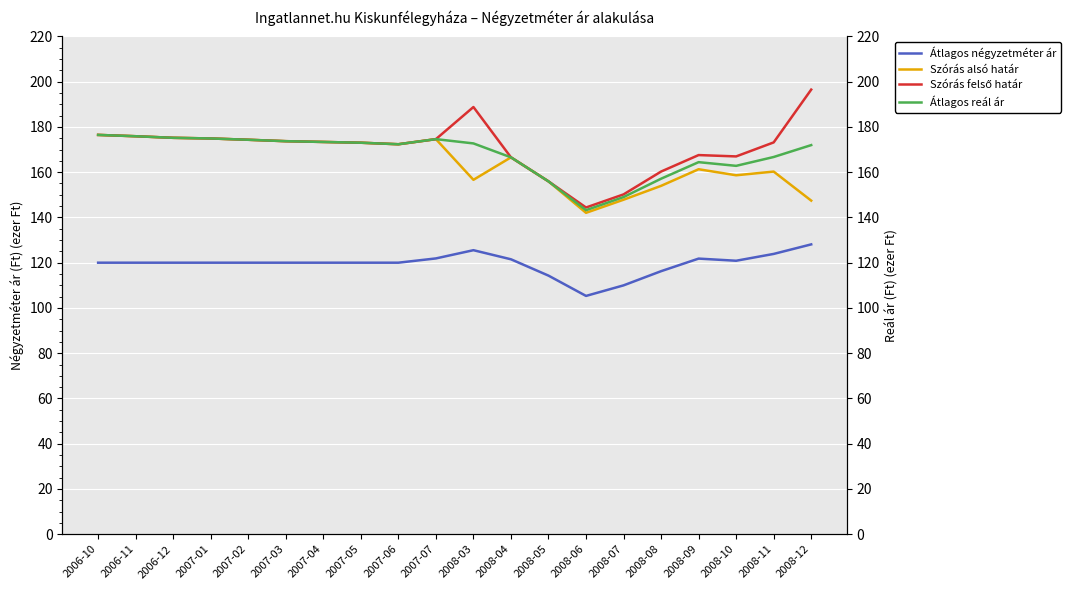

Reading left to right, extract all data points from this chart.

Átlagos négyzetméter ár: 2006-10=120.0	2006-11=120.0	2006-12=120.0	2007-01=120.0	2007-02=120.0	2007-03=120.0	2007-04=120.0	2007-05=120.0	2007-06=120.0	2007-07=121.9	2008-03=125.5	2008-04=121.5	2008-05=114.3	2008-06=105.3	2008-07=110.0	2008-08=116.2	2008-09=121.8	2008-10=120.9	2008-11=123.9	2008-12=128.1
Szórás alsó határ: 2006-10=176.5	2006-11=175.9	2006-12=175.2	2007-01=174.9	2007-02=174.3	2007-03=173.7	2007-04=173.4	2007-05=173.0	2007-06=172.3	2007-07=174.6	2008-03=156.6	2008-04=166.6	2008-05=155.9	2008-06=142.0	2008-07=147.8	2008-08=154.0	2008-09=161.3	2008-10=158.6	2008-11=160.3	2008-12=147.4
Szórás felső határ: 2006-10=176.5	2006-11=175.9	2006-12=175.2	2007-01=174.9	2007-02=174.3	2007-03=173.7	2007-04=173.4	2007-05=173.0	2007-06=172.3	2007-07=174.6	2008-03=188.8	2008-04=166.6	2008-05=155.9	2008-06=144.4	2008-07=150.2	2008-08=160.3	2008-09=167.6	2008-10=167.0	2008-11=173.2	2008-12=196.5
Átlagos reál ár: 2006-10=176.5	2006-11=175.9	2006-12=175.2	2007-01=174.9	2007-02=174.3	2007-03=173.7	2007-04=173.4	2007-05=173.0	2007-06=172.3	2007-07=174.6	2008-03=172.7	2008-04=166.6	2008-05=155.9	2008-06=143.2	2008-07=149.0	2008-08=157.1	2008-09=164.4	2008-10=162.8	2008-11=166.7	2008-12=172.0